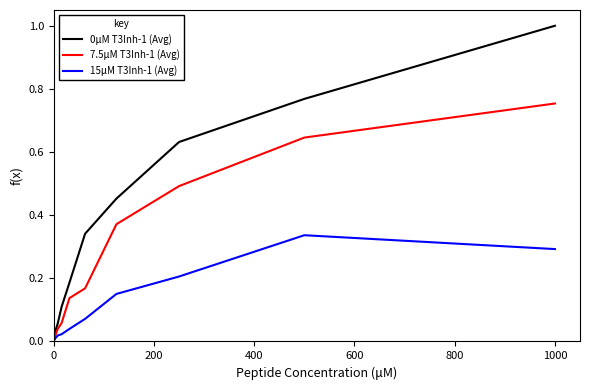

What is the greatest value displayed?

1.0